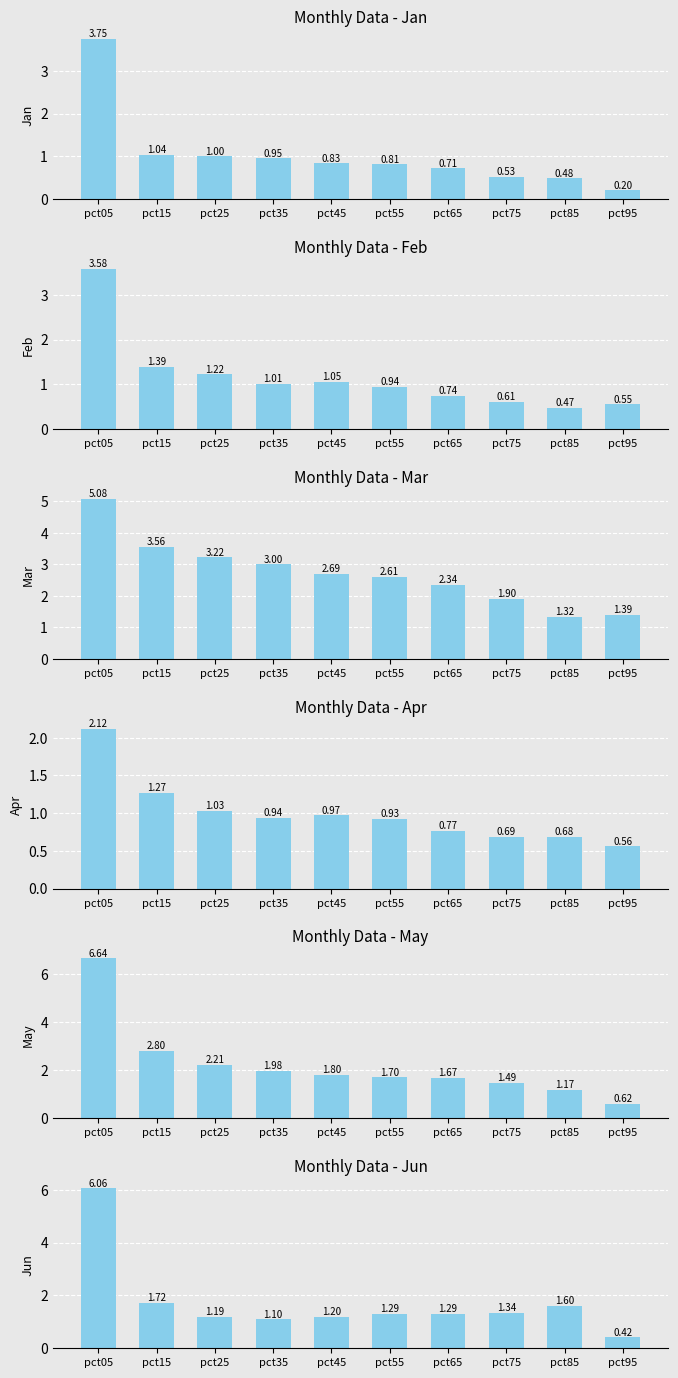

True or false: Apr has a value of 0.8 at pct65.

True